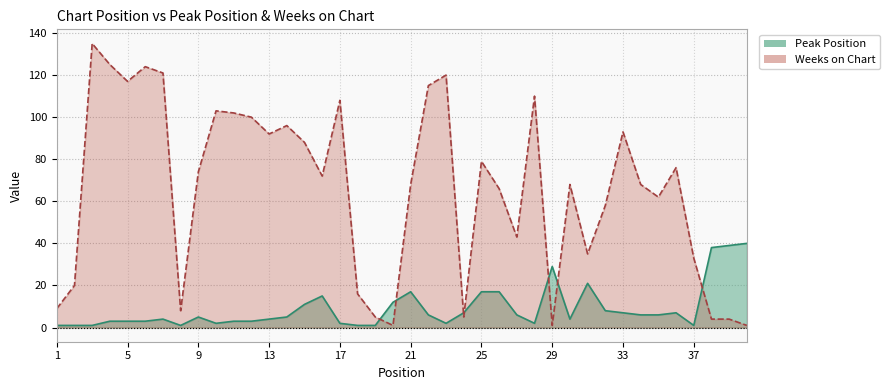

The value of Weeks on Chart at 5 is 65. True or false?

False